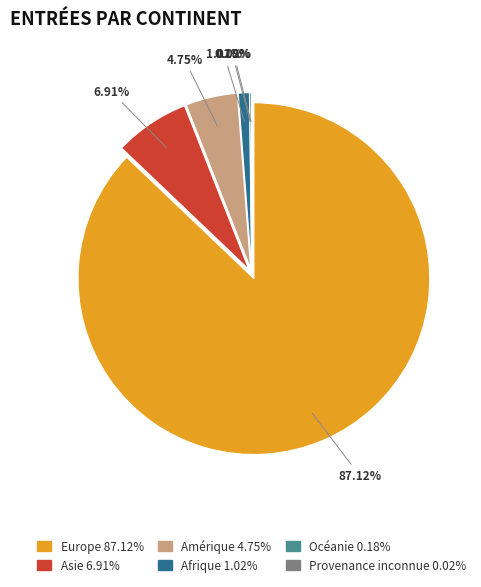

What is the smallest slice in the pie chart?

Provenance inconnue